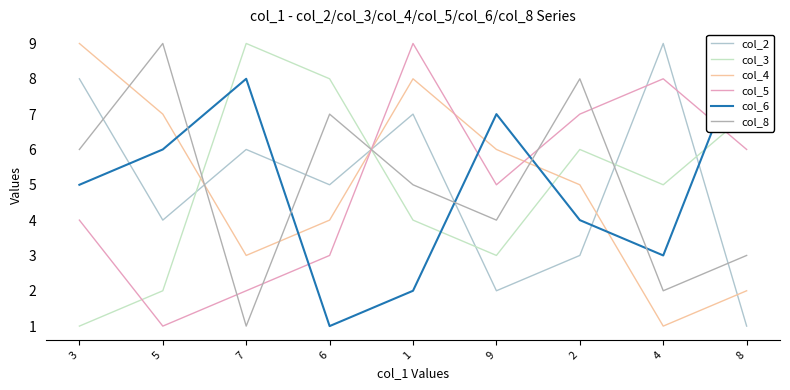

Reading left to right, extract all data points from this chart.

col_2: 3=8	5=4	7=6	6=5	1=7	9=2	2=3	4=9	8=1
col_3: 3=1	5=2	7=9	6=8	1=4	9=3	2=6	4=5	8=7
col_4: 3=9	5=7	7=3	6=4	1=8	9=6	2=5	4=1	8=2
col_5: 3=4	5=1	7=2	6=3	1=9	9=5	2=7	4=8	8=6
col_6: 3=5	5=6	7=8	6=1	1=2	9=7	2=4	4=3	8=9
col_8: 3=6	5=9	7=1	6=7	1=5	9=4	2=8	4=2	8=3